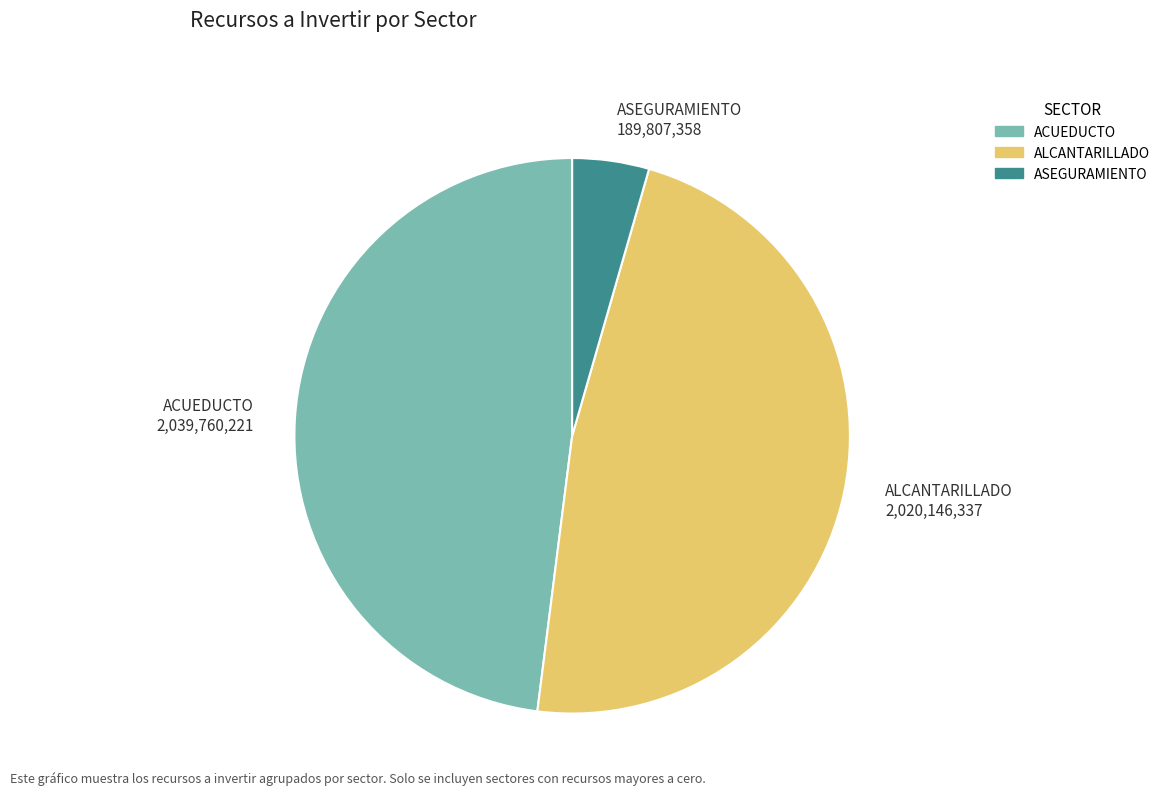

Is there any slice that represents more than half of the pie?

No